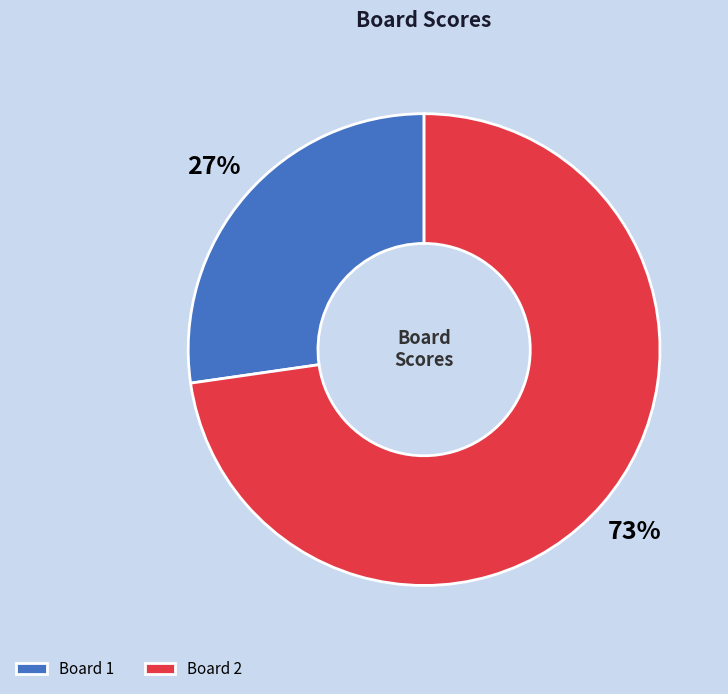

Which has a higher value, Board 1 or Board 2?

Board 2